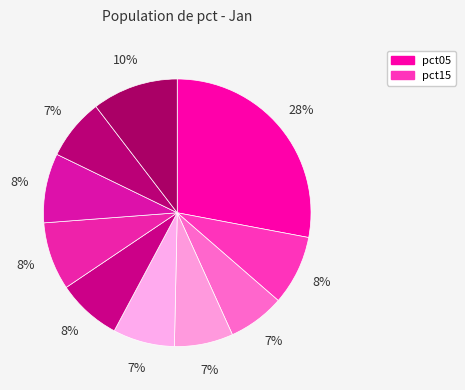

What is the smallest slice in the pie chart?

pct25